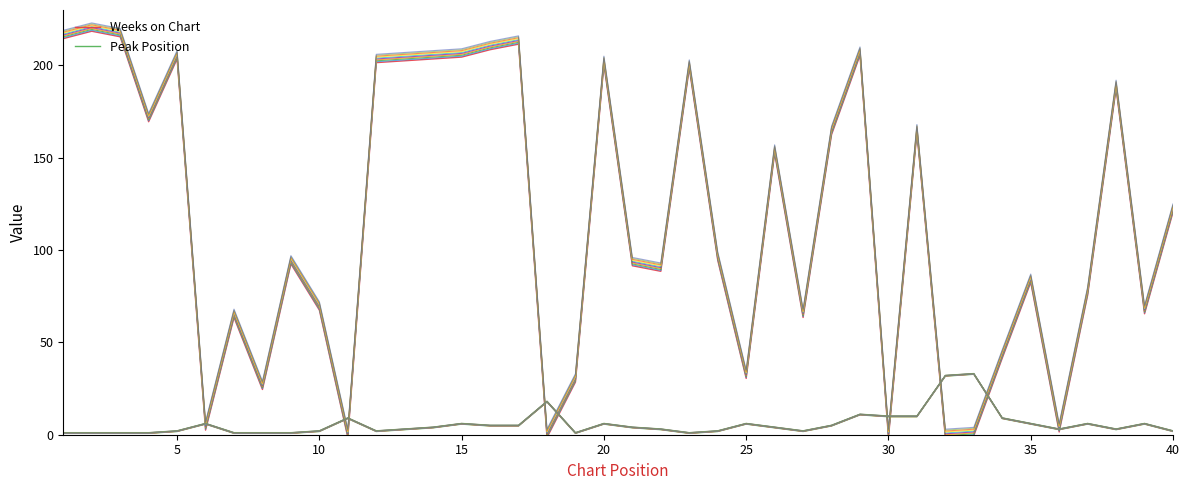

List the series in order of their overall mean, lowest first.

Peak Position, Weeks on Chart